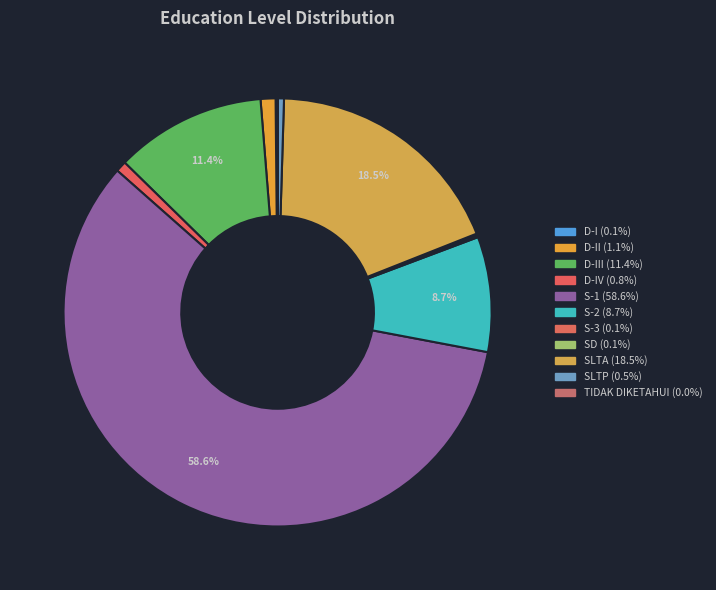

How many segments does this pie chart have?

11